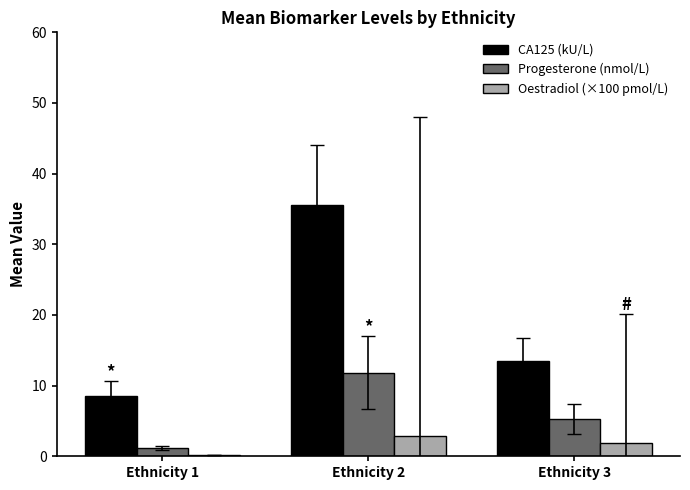

Are the bars horizontal?

No